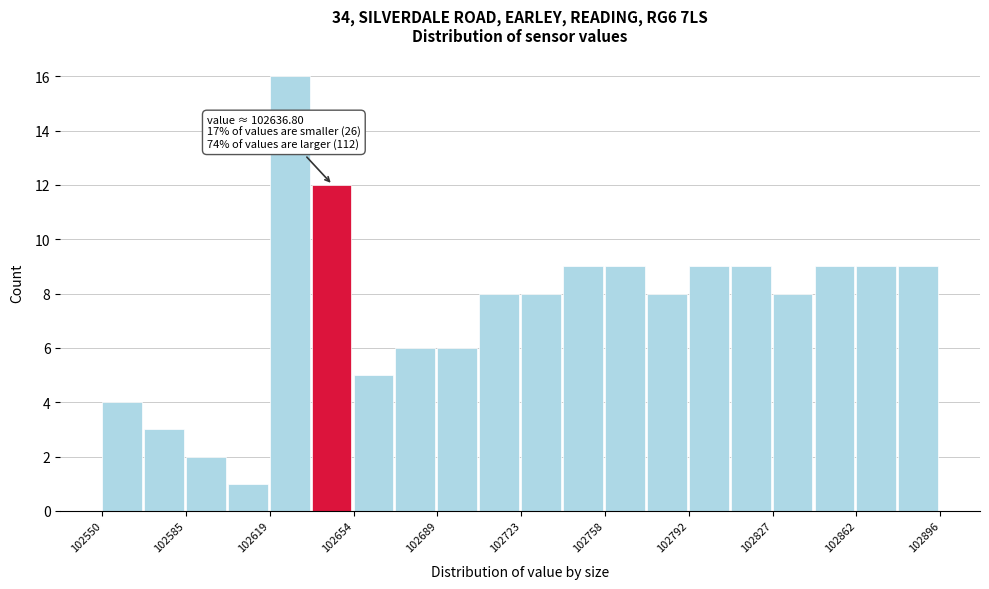

Around what value on the x-axis is the tallest bar? Give the approximate position of its centre, as read against the axis.

102625